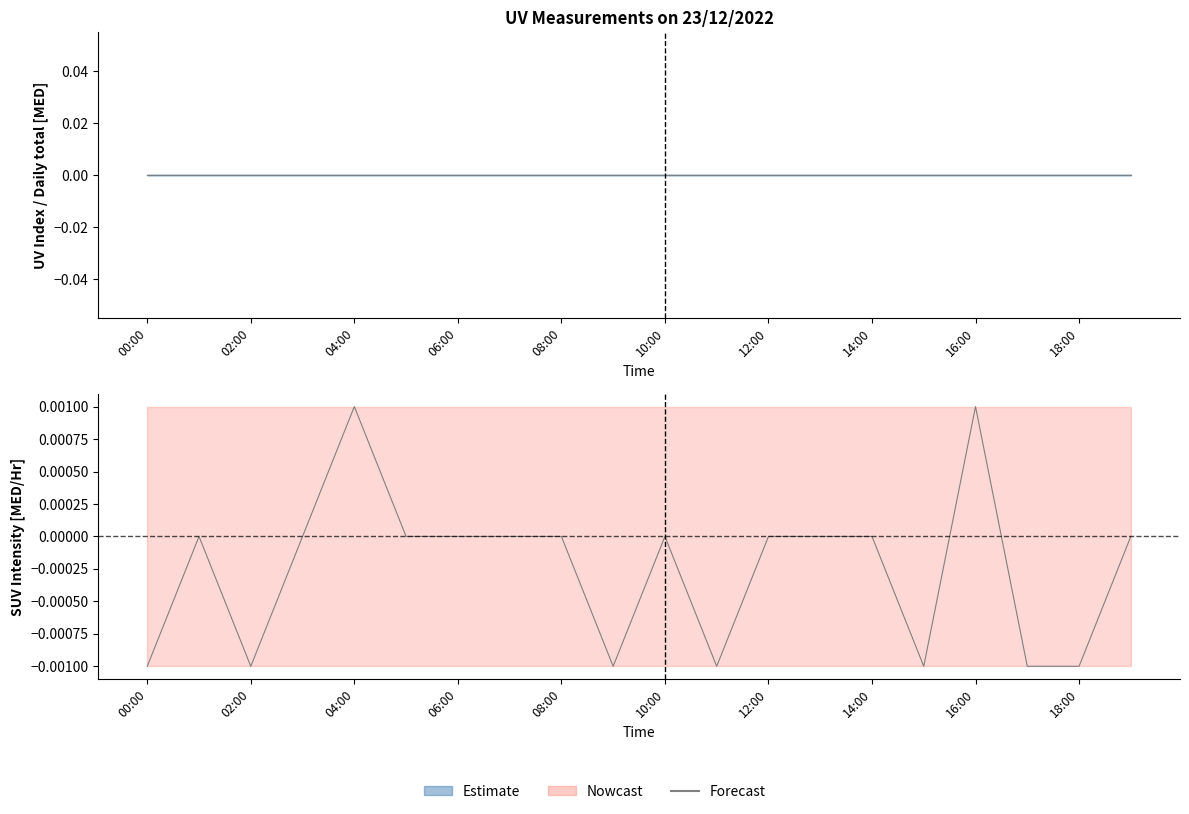

How many negative values does the SUV Intensity mid series have?

7